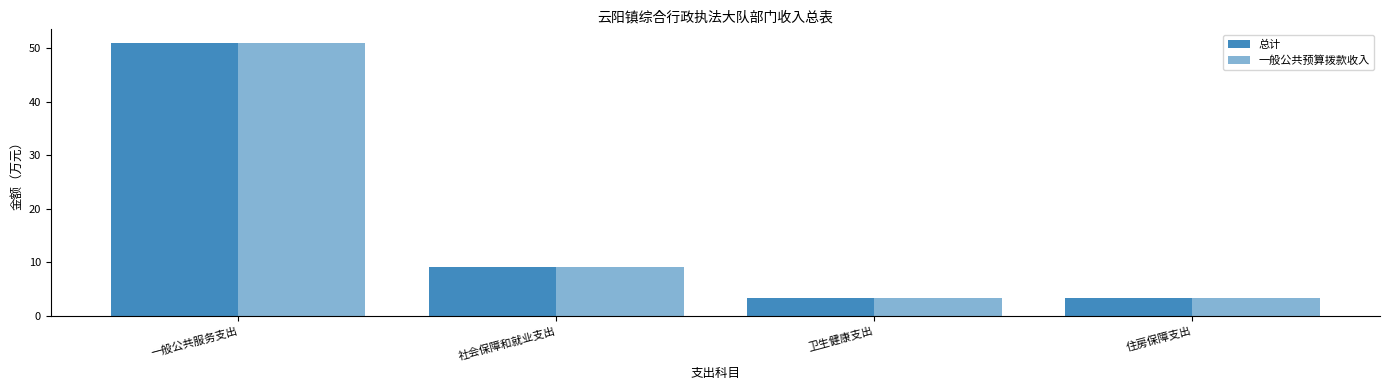

List the series in order of their peak value, lowest first.

总计, 一般公共预算拨款收入